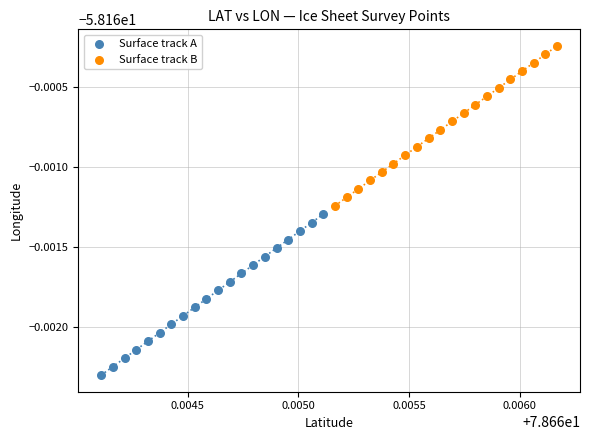

Which series has the widest spread of Y values?

Surface track A